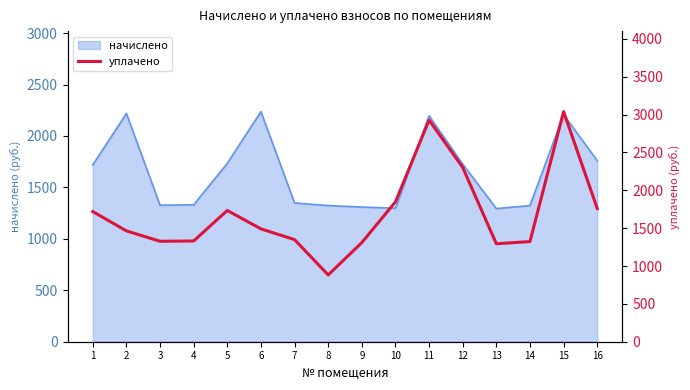

Which category has the lowest value across all series?

8